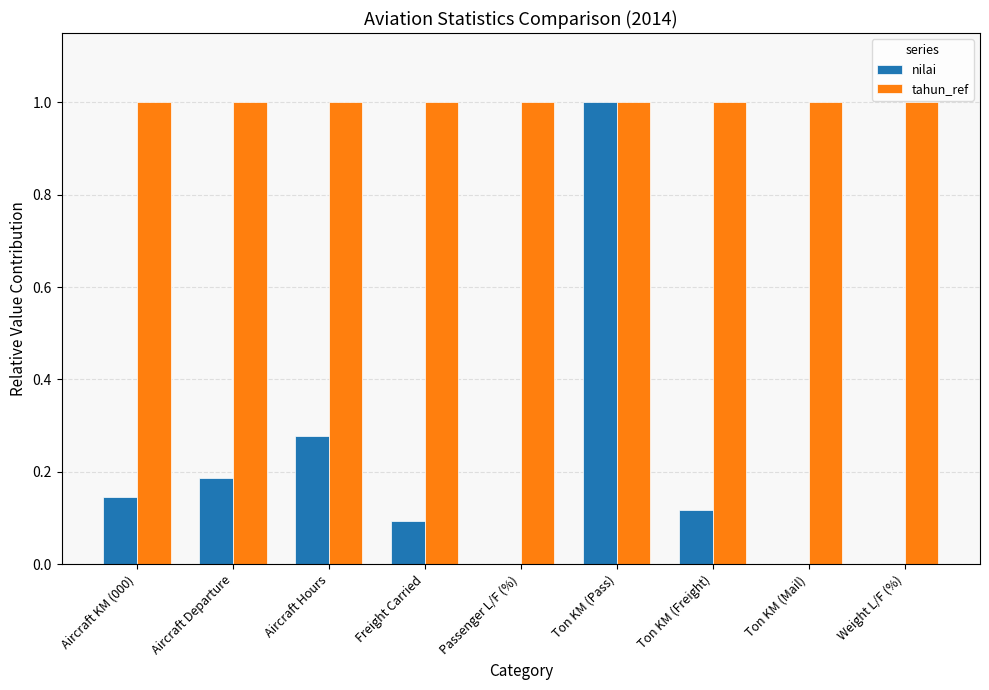

What is the total value across all series at Aircraft Departure?

1.2